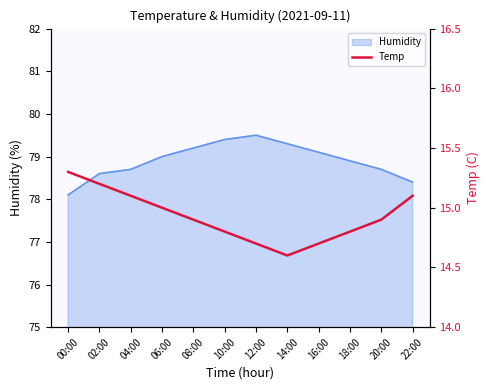

The Humidity series shows 123.6 at 22:00. True or false?

False